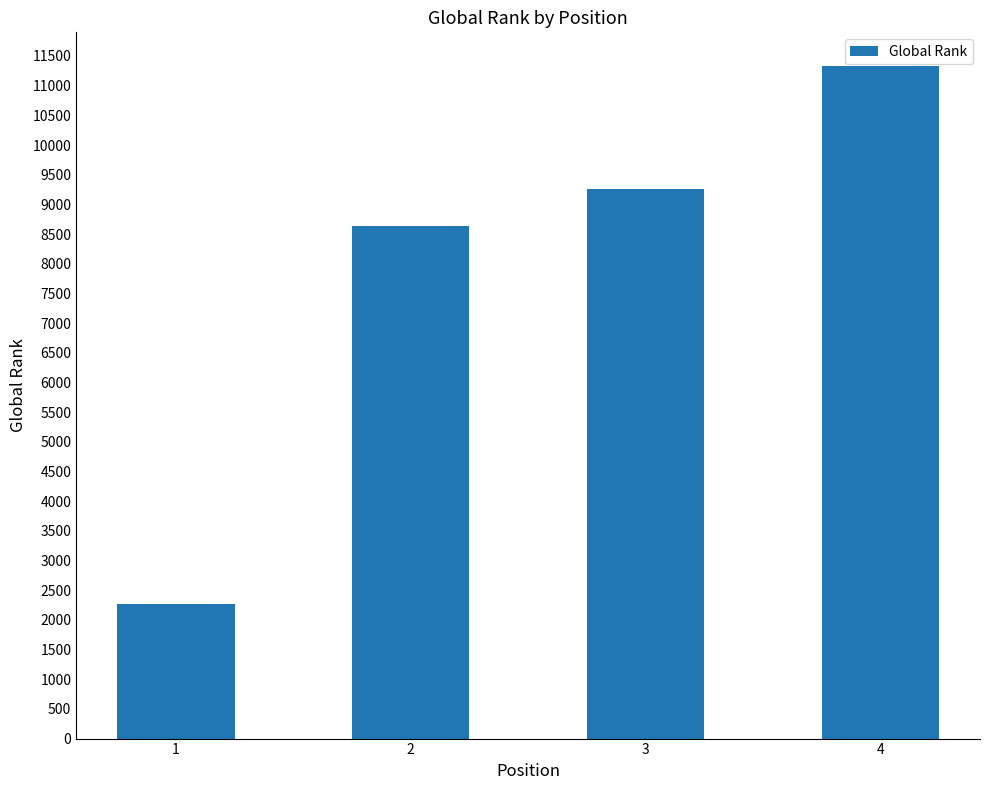

What is the sum of all values?

31498